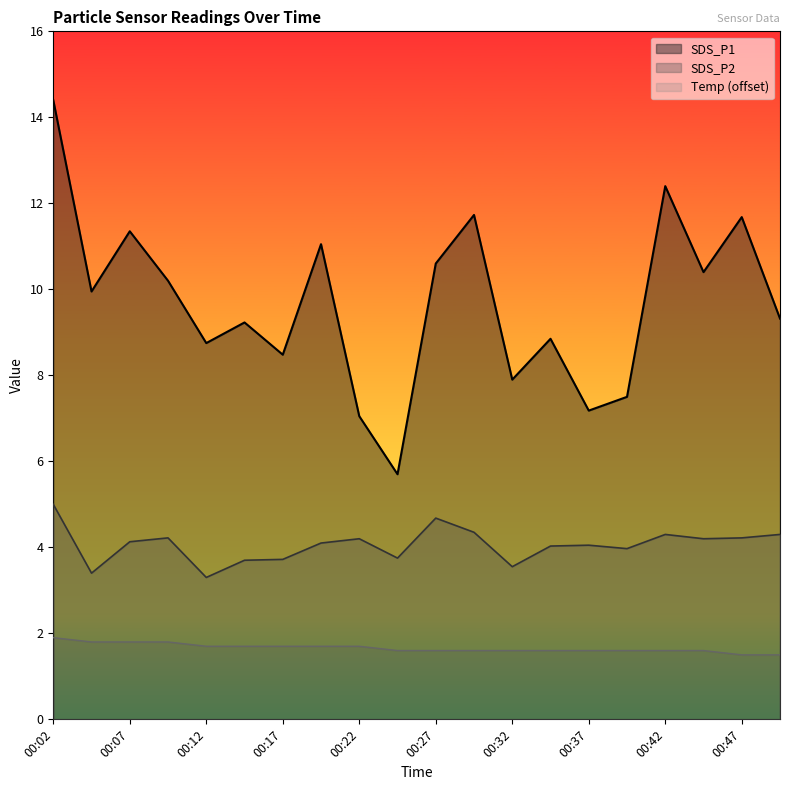

Where does the SDS_P2 series first go above 4?

00:02